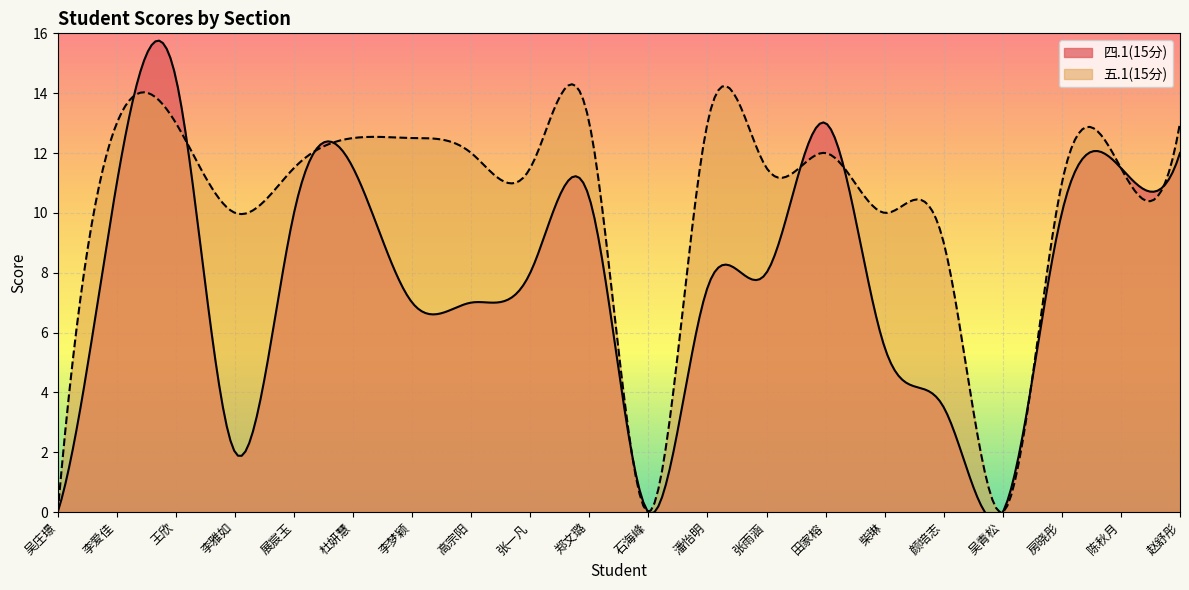

Reading right to left, extract all data points from this chart.

四.1(15分): 12.0	11.5	10.0	0.0	3.5	5.5	13.0	8.0	7.5	0.0	10.5	8.0	7.0	7.0	11.5	10.0	2.0	14.5	11.0	0.0
五.1(15分): 13.0	11.5	11.0	0.0	9.0	10.0	12.0	11.5	13.0	0.0	13.0	11.5	12.0	12.5	12.5	11.5	10.0	13.0	13.0	0.0